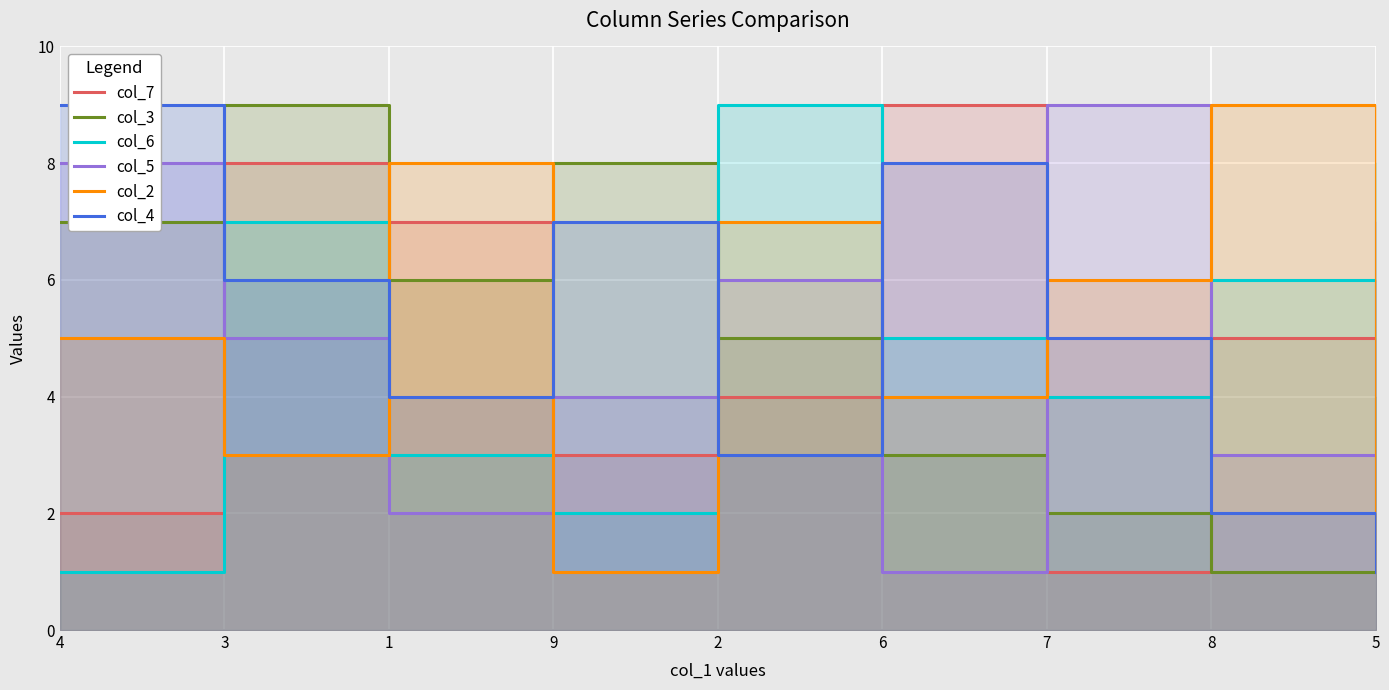

At which label does col_4 reach its minimum?

5